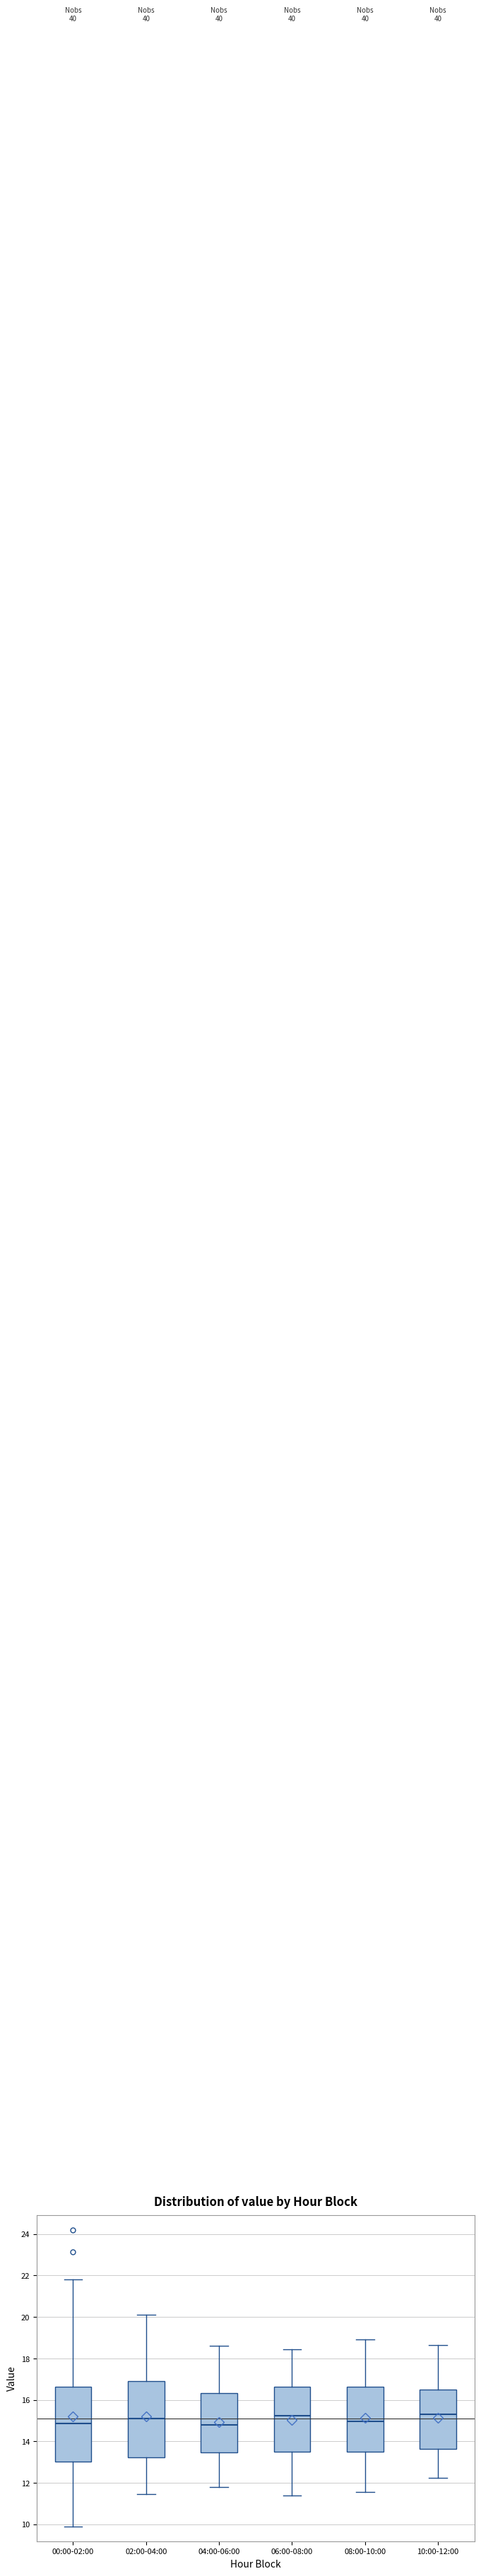

Reading left to right, transcribe this box plot: for each box, give where its median line is, the range the box spans, and where its two whiskers end, as read against the y-axis. The values are not printed on the chart, so give them approximately, as read against the axis.

00:00-02:00: median 14.8, box 13.0 to 16.6, whiskers 10.0 to 21.8
02:00-04:00: median 15.2, box 13.2 to 16.8, whiskers 11.4 to 20.2
04:00-06:00: median 14.8, box 13.4 to 16.4, whiskers 11.8 to 18.6
06:00-08:00: median 15.2, box 13.6 to 16.6, whiskers 11.4 to 18.4
08:00-10:00: median 15.0, box 13.4 to 16.6, whiskers 11.6 to 19.0
10:00-12:00: median 15.4, box 13.6 to 16.6, whiskers 12.2 to 18.6